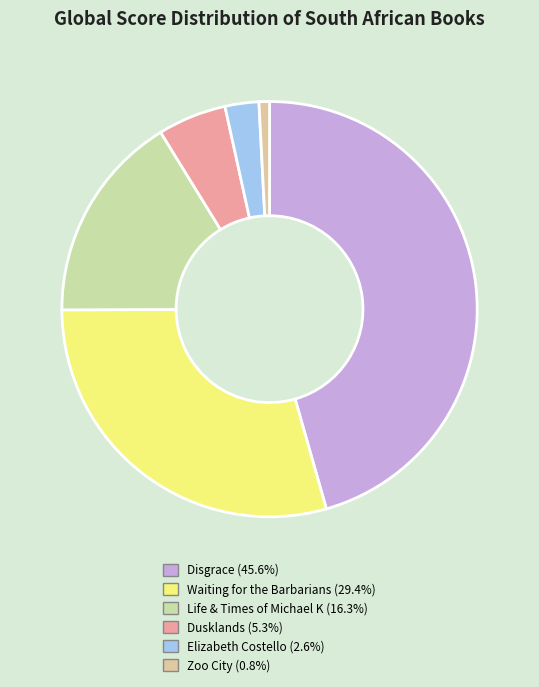

What percentage is the Disgrace slice, to the nearest percent?

46%